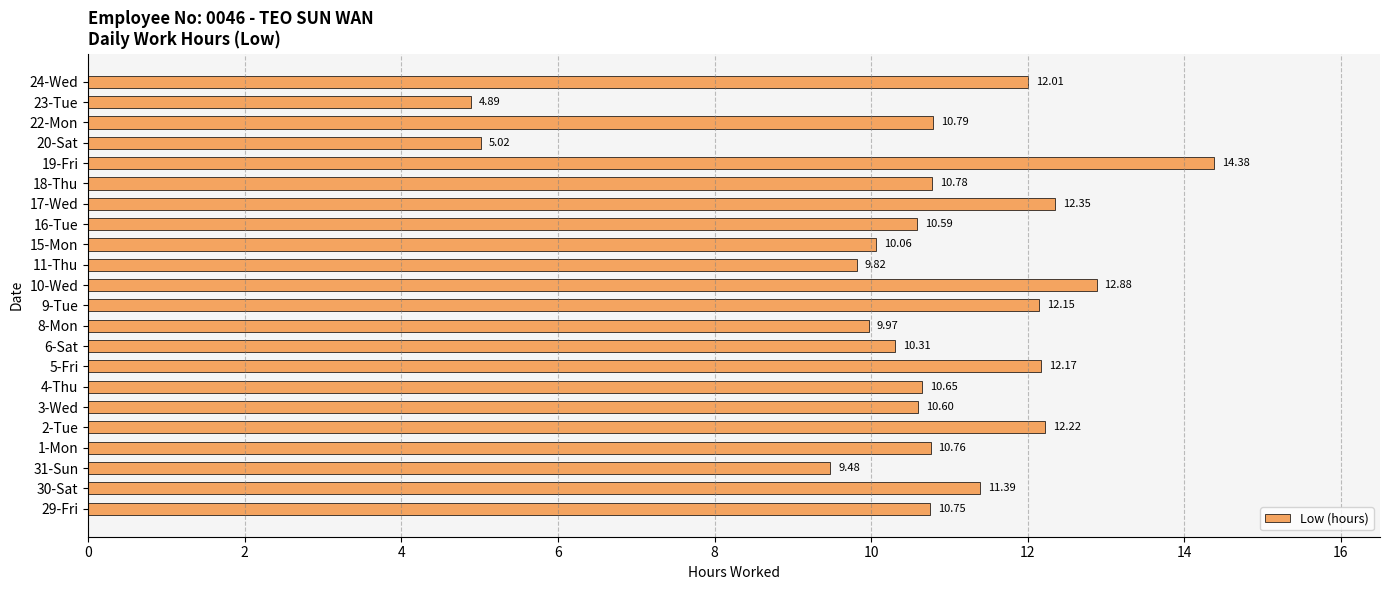

How many categories are shown in the chart?

22